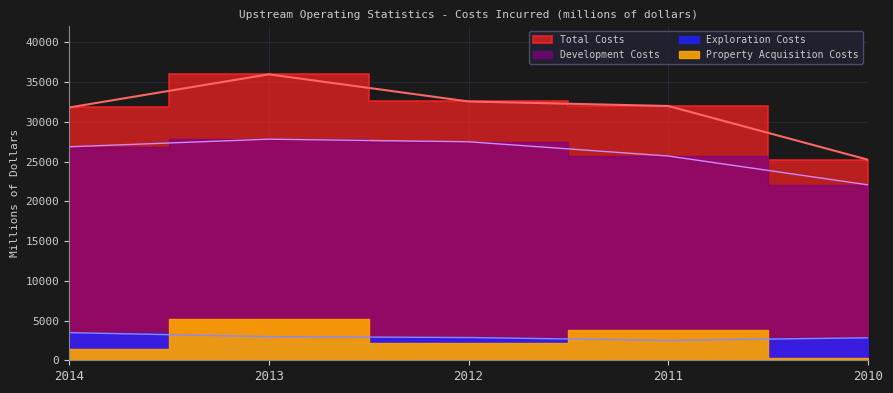

List the labels in order of Development Costs value, largest first.

2013, 2012, 2014, 2011, 2010